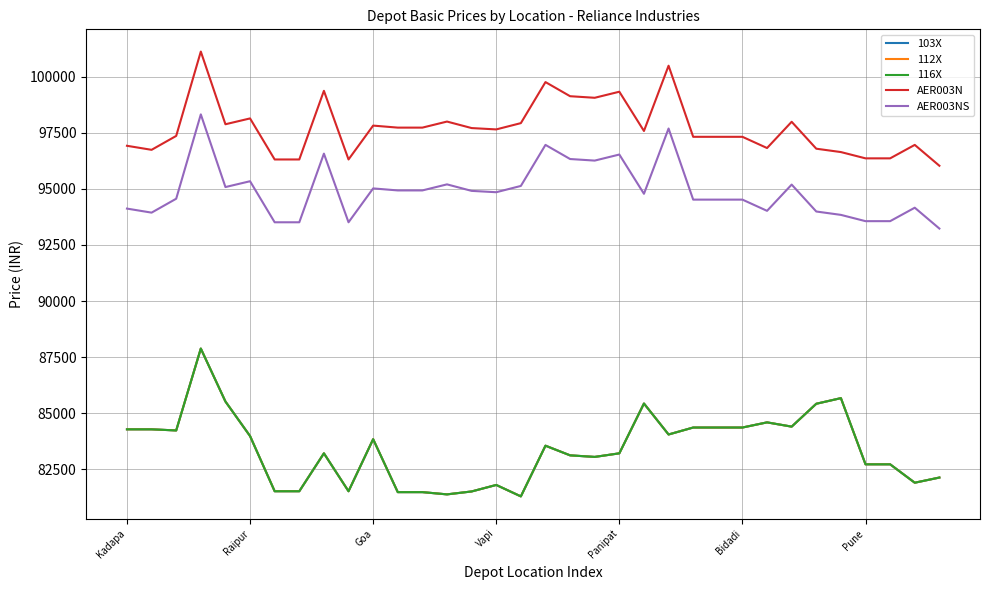

Is this an area chart (filled region under the line)?

No